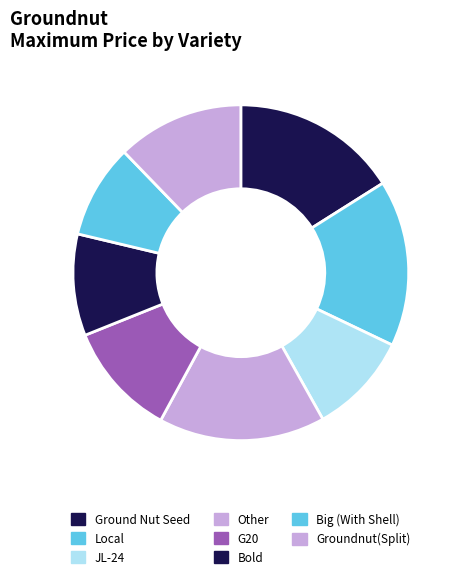

Count the number of slices in the pie.

8